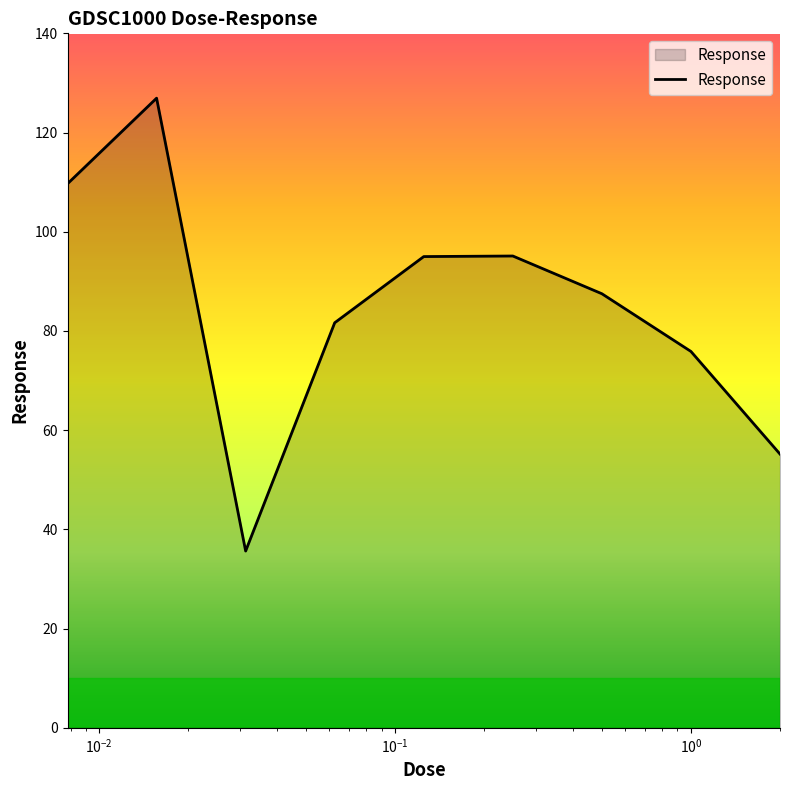

What is the minimum value shown in the chart?

35.6